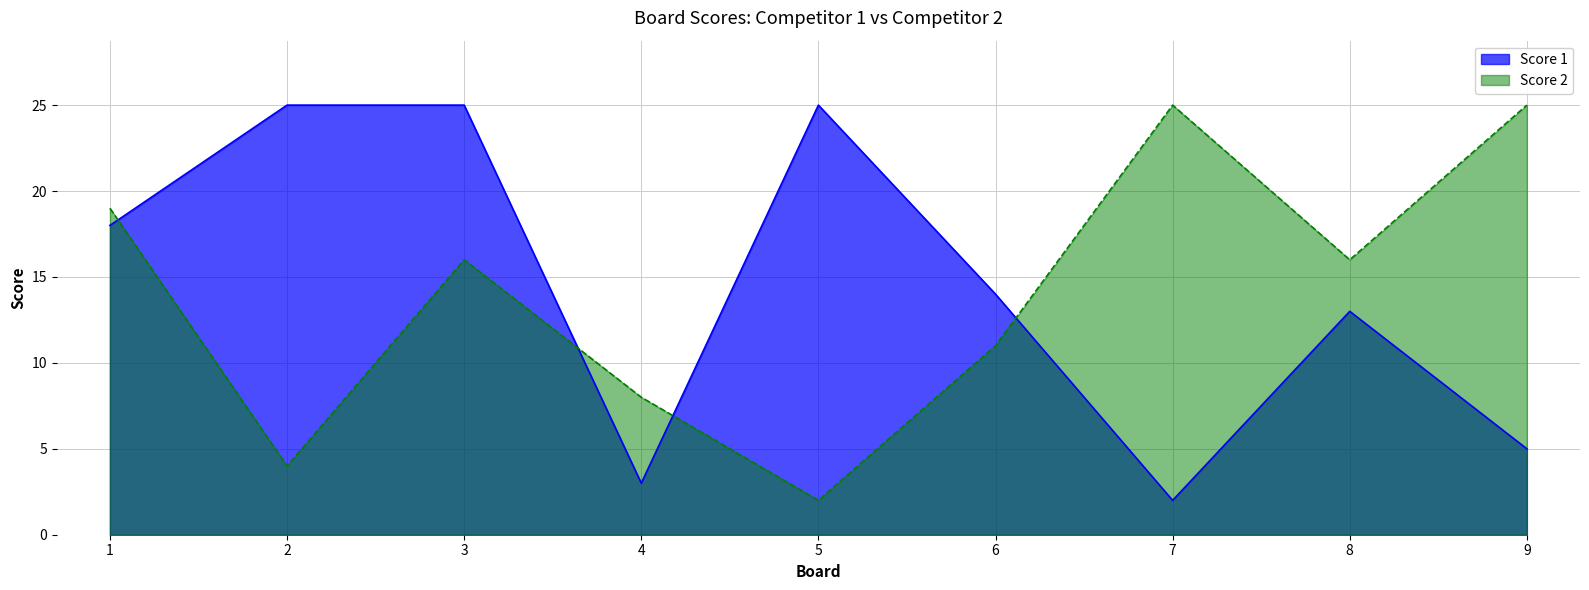

Where do Score 1 and Score 2 first cross each other?

1 and 2